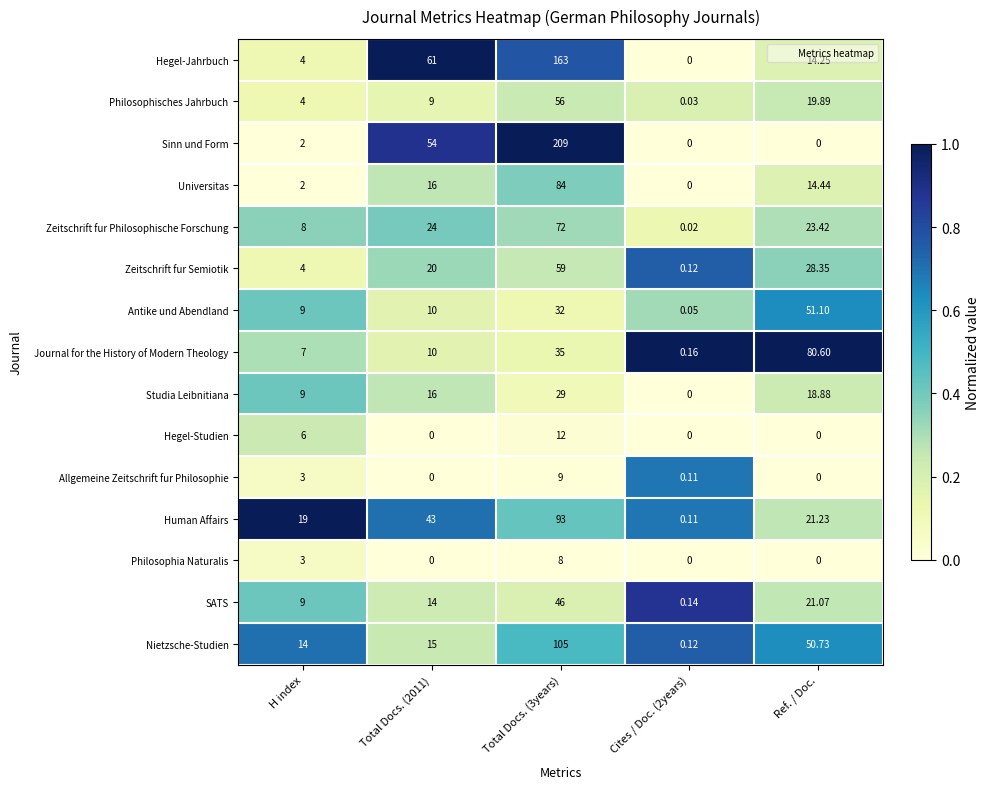

Which category has the highest value in the Journal for the History of Modern Theology series?

Ref. / Doc.